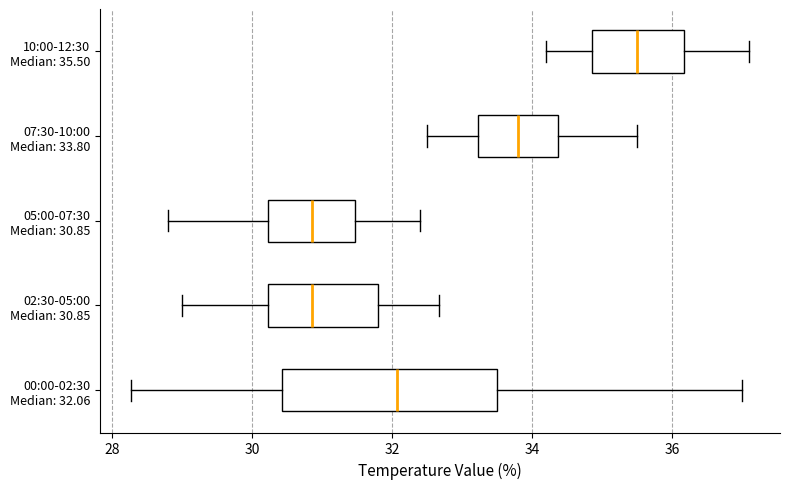

Which box is the widest, from its left edge to its right edge?

00:00-02:30 Median: 32.06